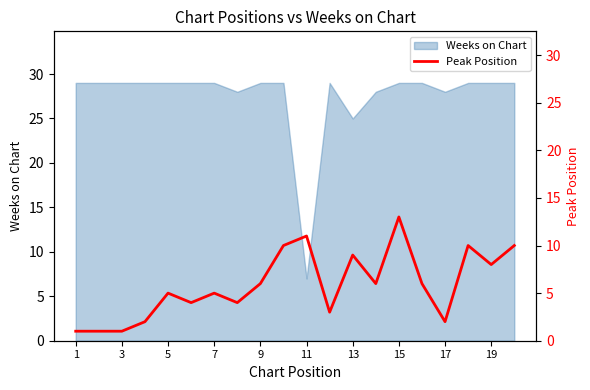

At which label does Weeks on Chart reach its minimum?

11